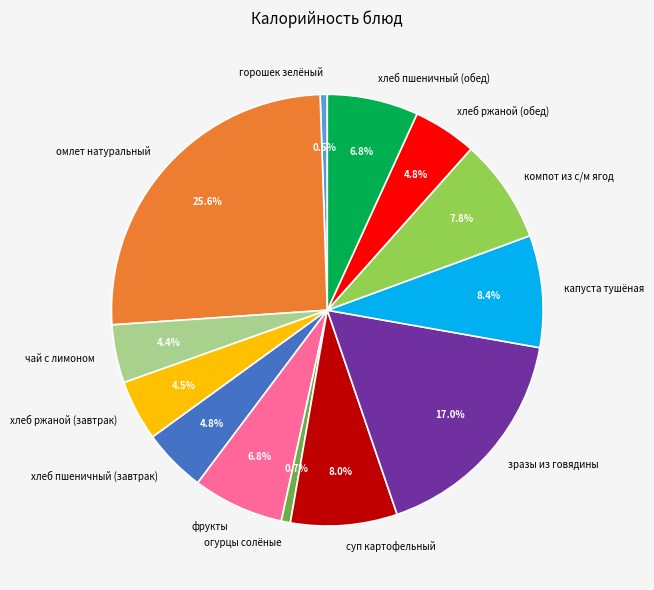

To the nearest percent, what is the average slice percentage?

8%